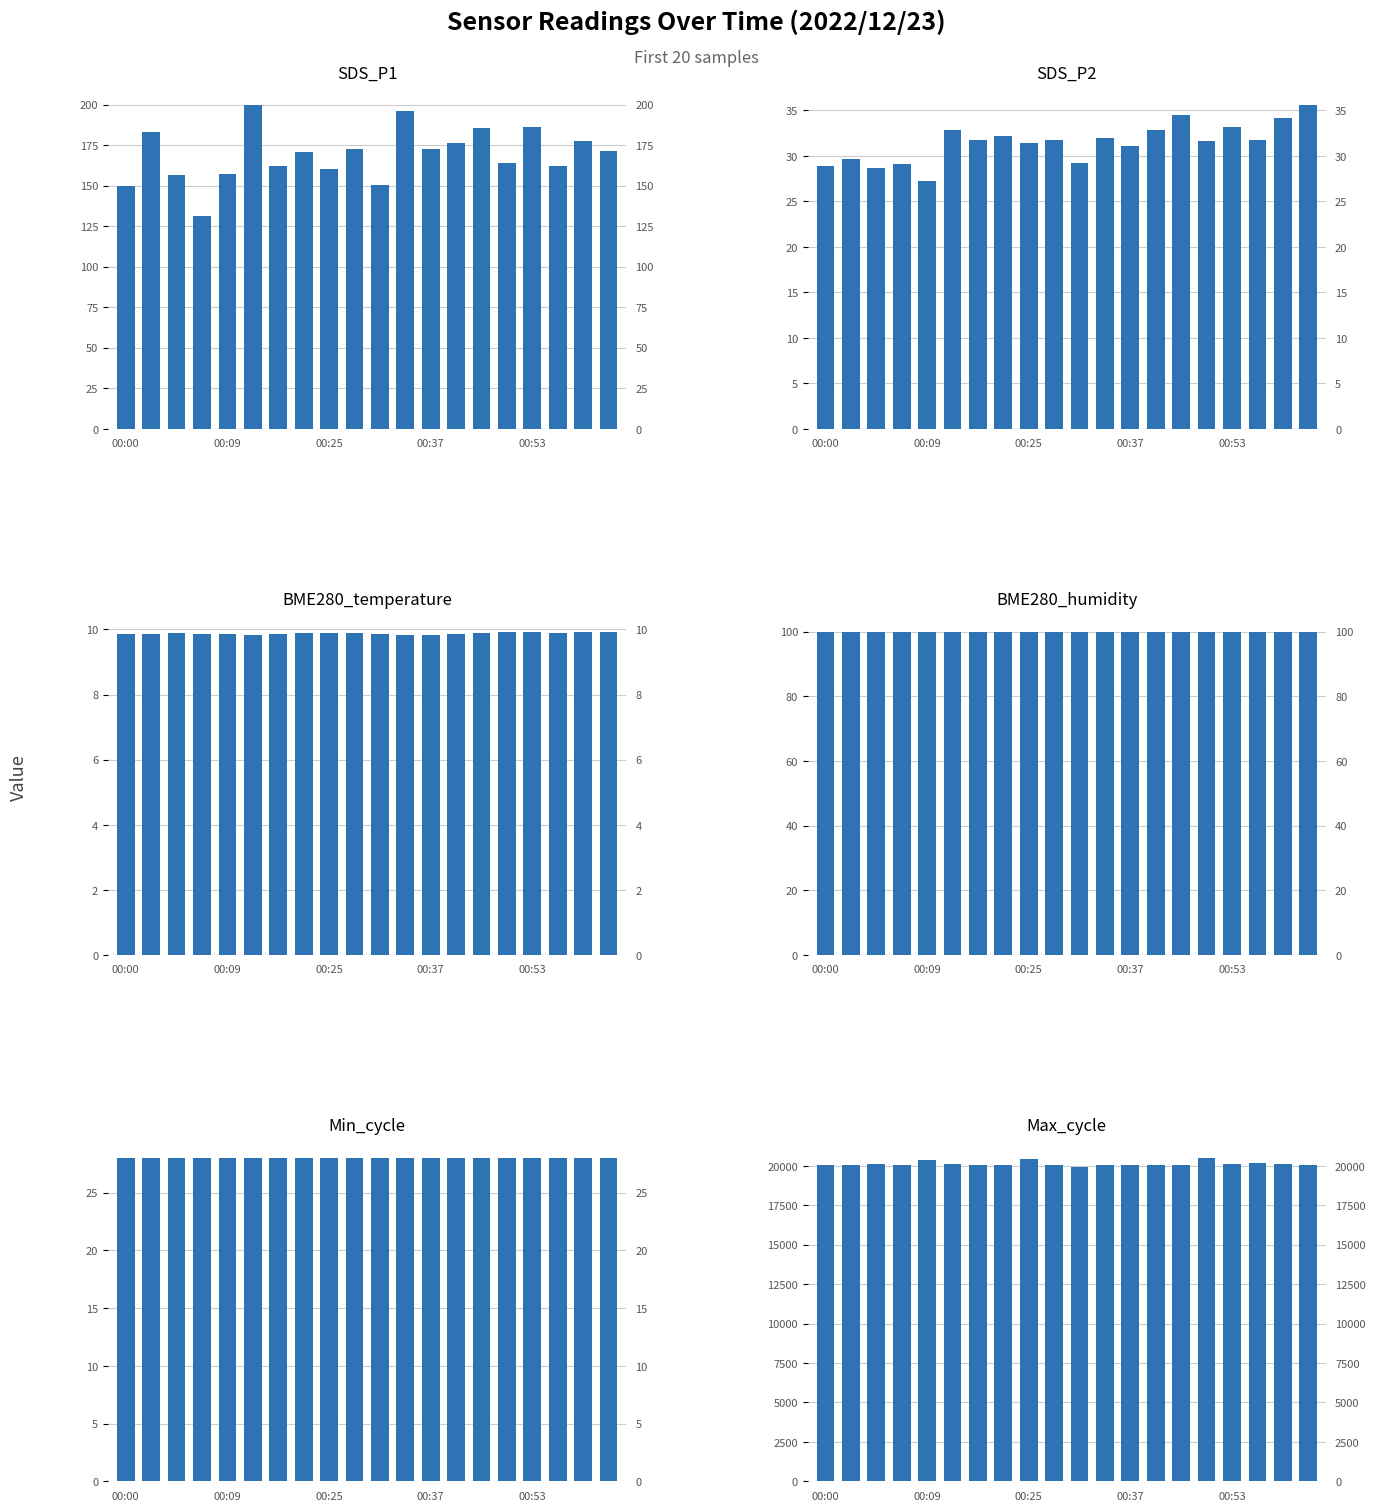

What is the sum of all Max_cycle values?

402258.0